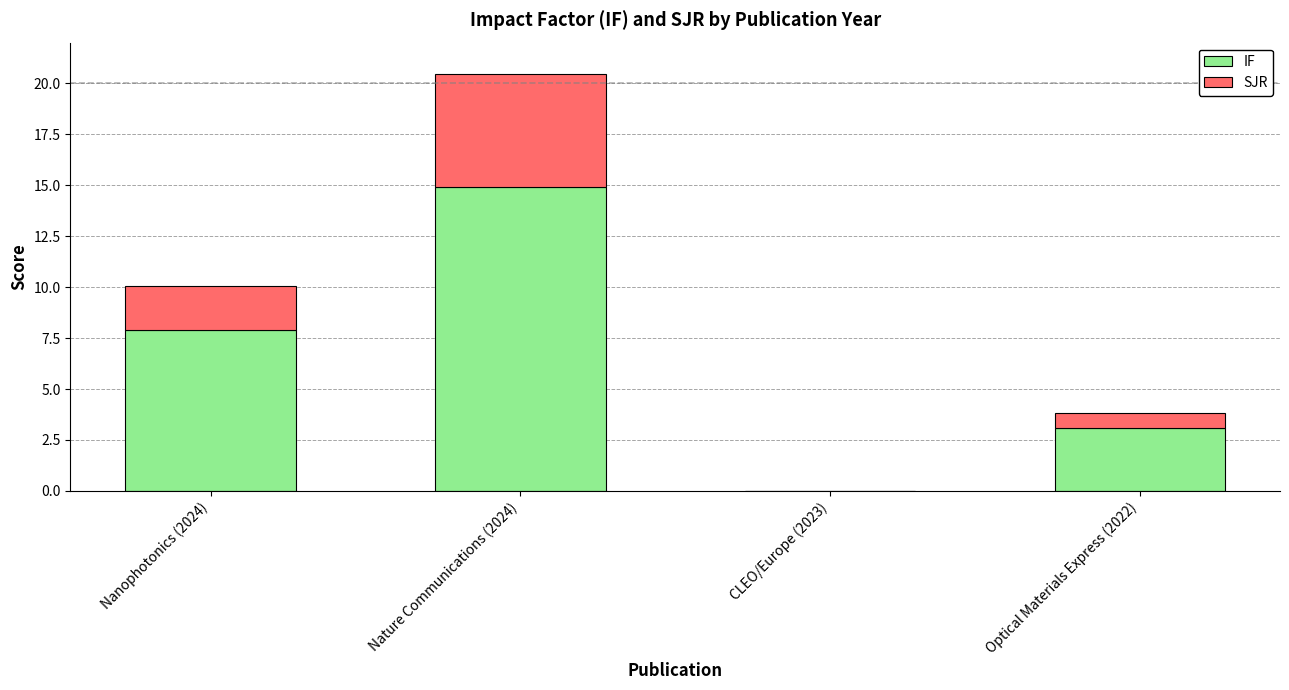

Are the bars grouped side by side (vs. stacked)?

No